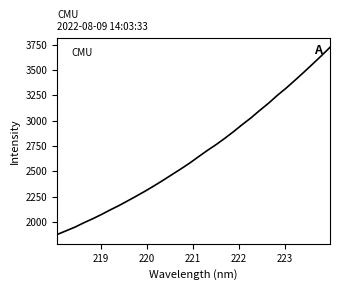

What is the greatest value displayed?

3723.0